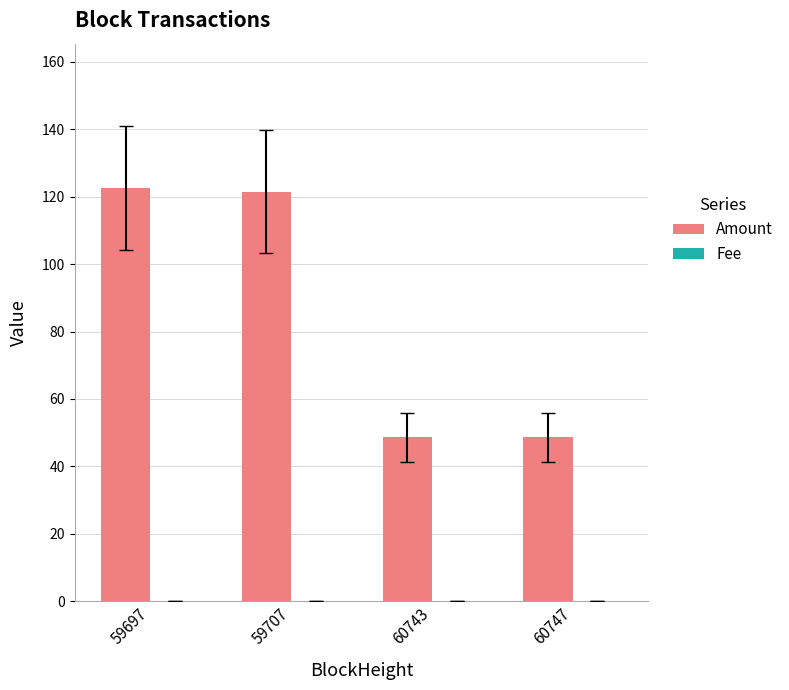

What is the sum of all Amount values?

341.4